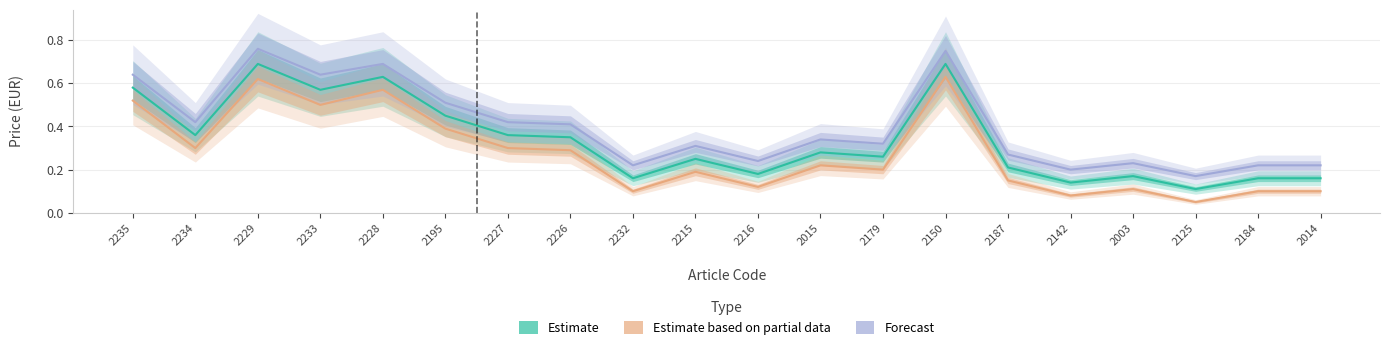

What is the value of the Estimate point at the 7th from the left?

0.4